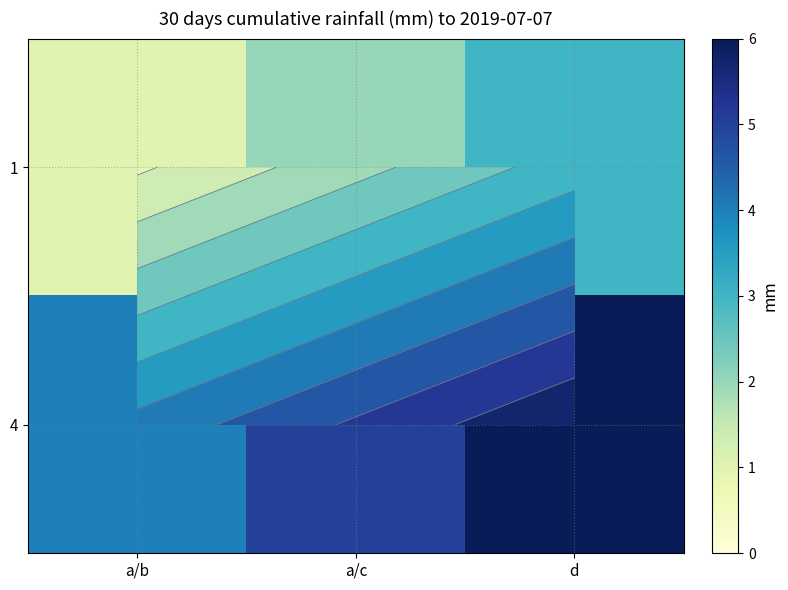

How many data points does each series have?

3